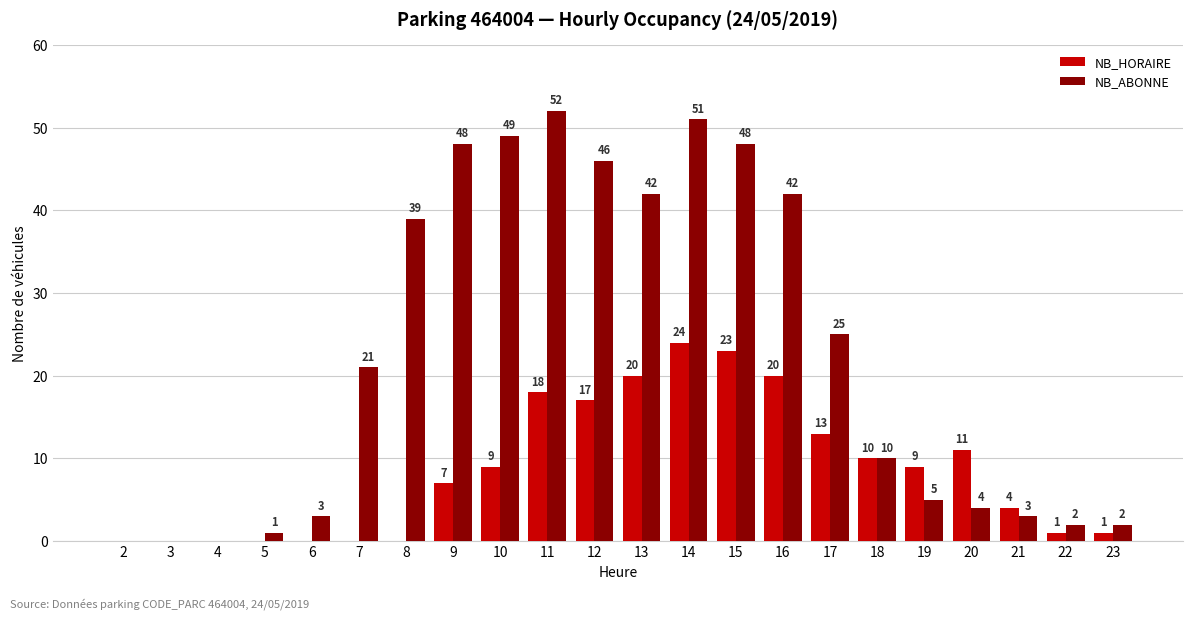

Between 9 and 10, which series saw the biggest shift?

NB_HORAIRE